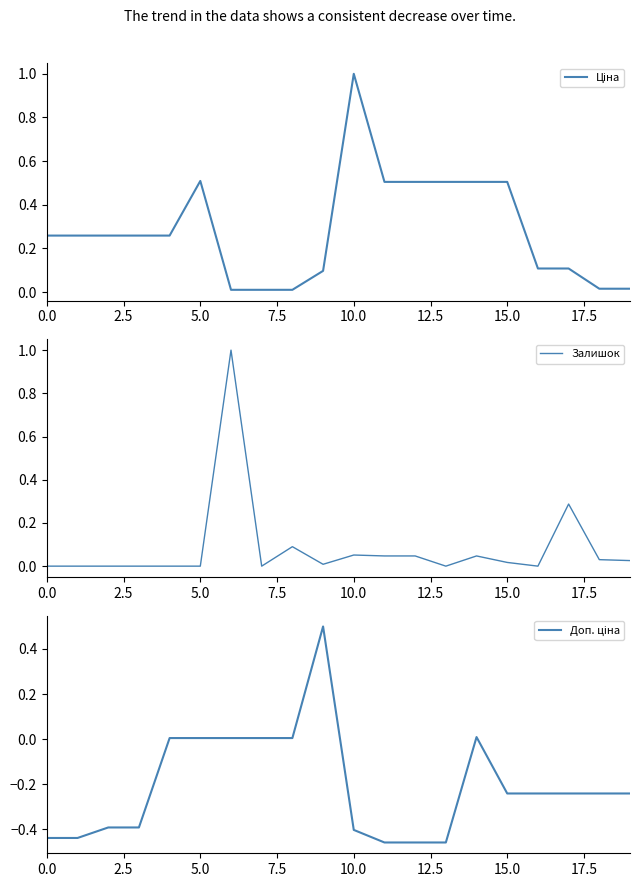

What position from the left is 18?

19